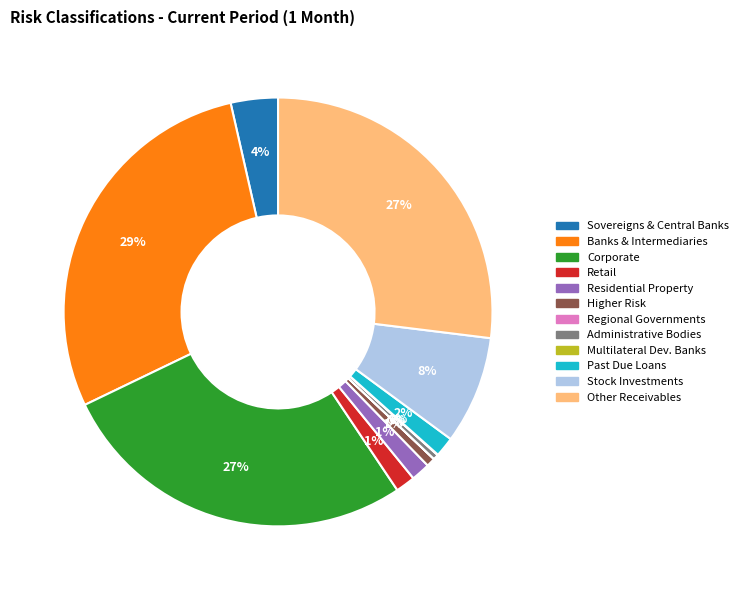

Is there a majority slice in this chart?

No